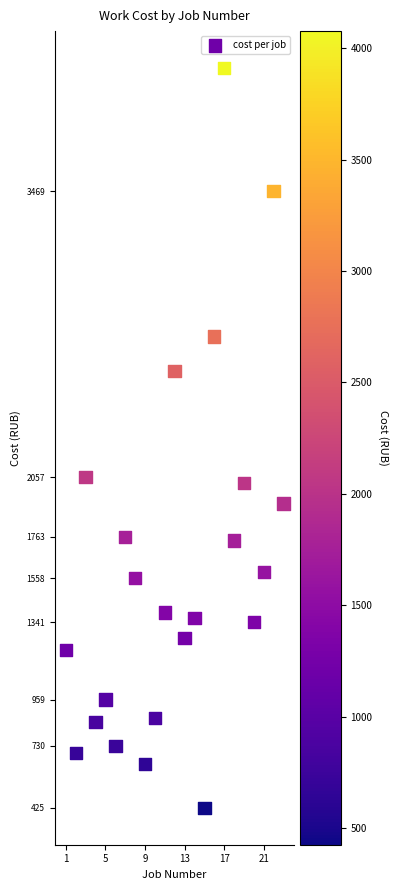

What is the range of Y values (max minus min)?

3652.0